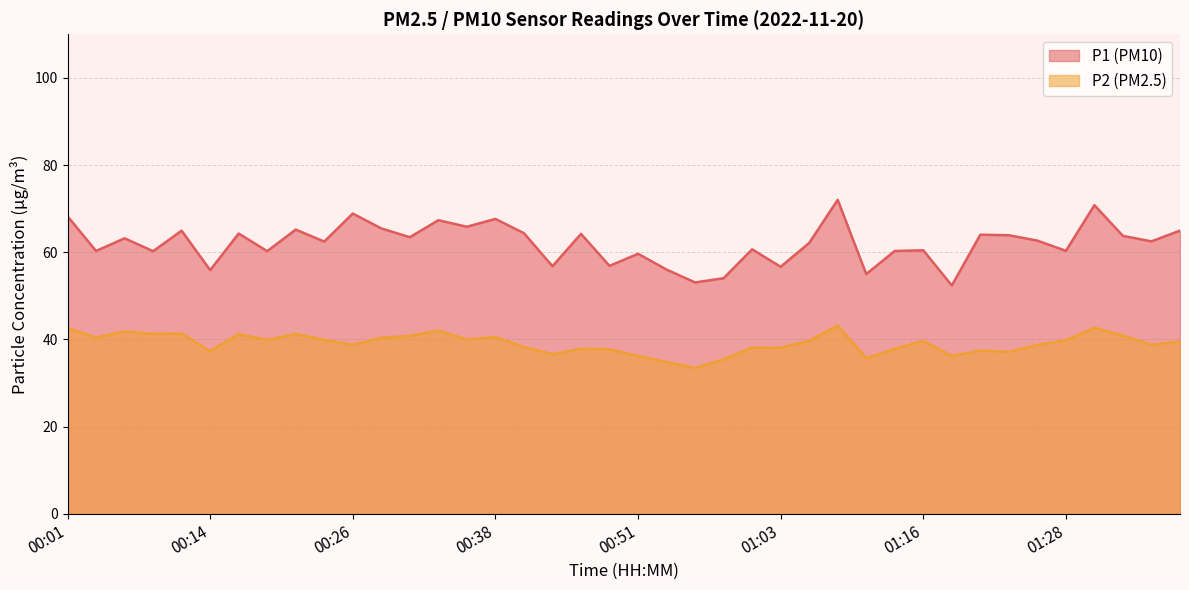

Which has a higher value, 00:31 or 00:58?

00:31